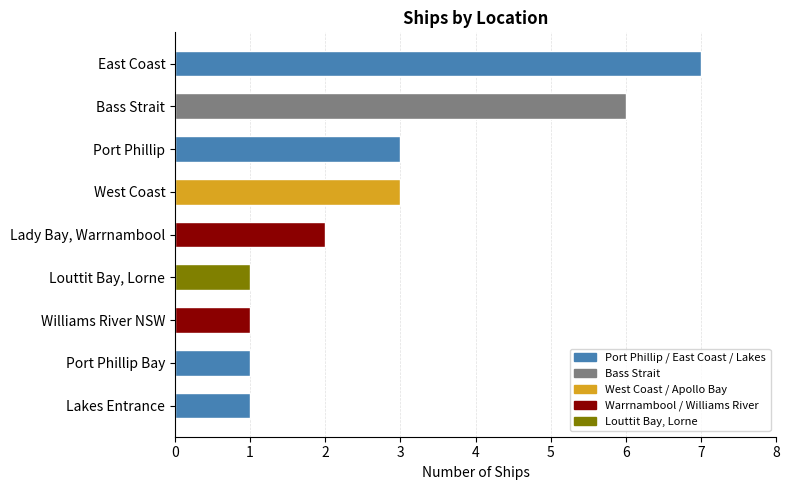

The value at Lakes Entrance is 1. True or false?

True